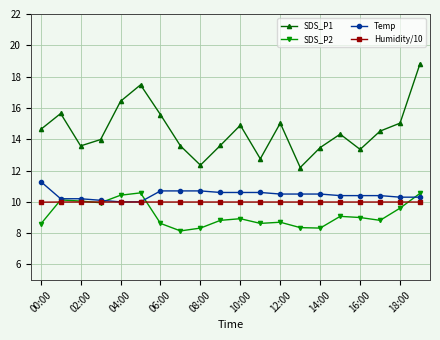

How many lines are shown in the chart?

4